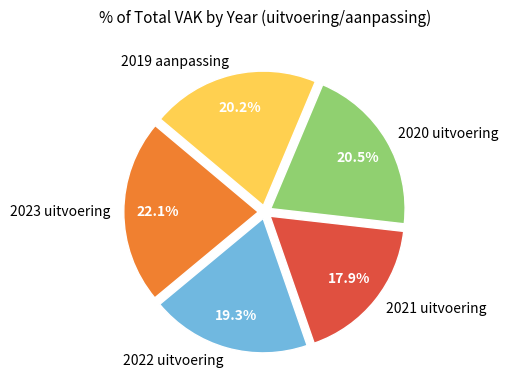

Is it true that 2023 uitvoering is 22% of the pie?

True